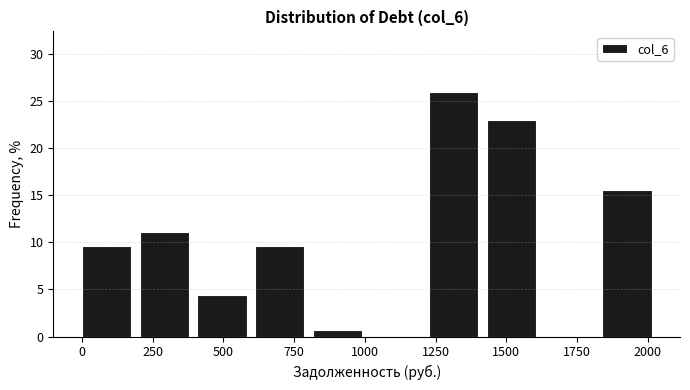

Reading left to right, transcribe this chart: for each bar, give the range it covers on the x-axis and its height. Neither the bar edges nor the heights are printed on the chart, so give them approximately, as read against the axes.

0 to 200: 9.5
200 to 400: 11.0
400 to 600: 4.5
600 to 800: 9.5
800 to 1000: 0.5
1000 to 1250: 0
1250 to 1450: 26.0
1450 to 1650: 23.0
1650 to 1850: 0
1850 to 2050: 15.5